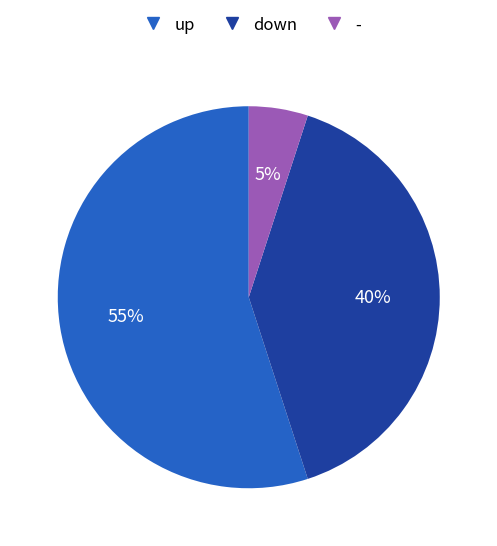

Does any single category account for the majority?

Yes